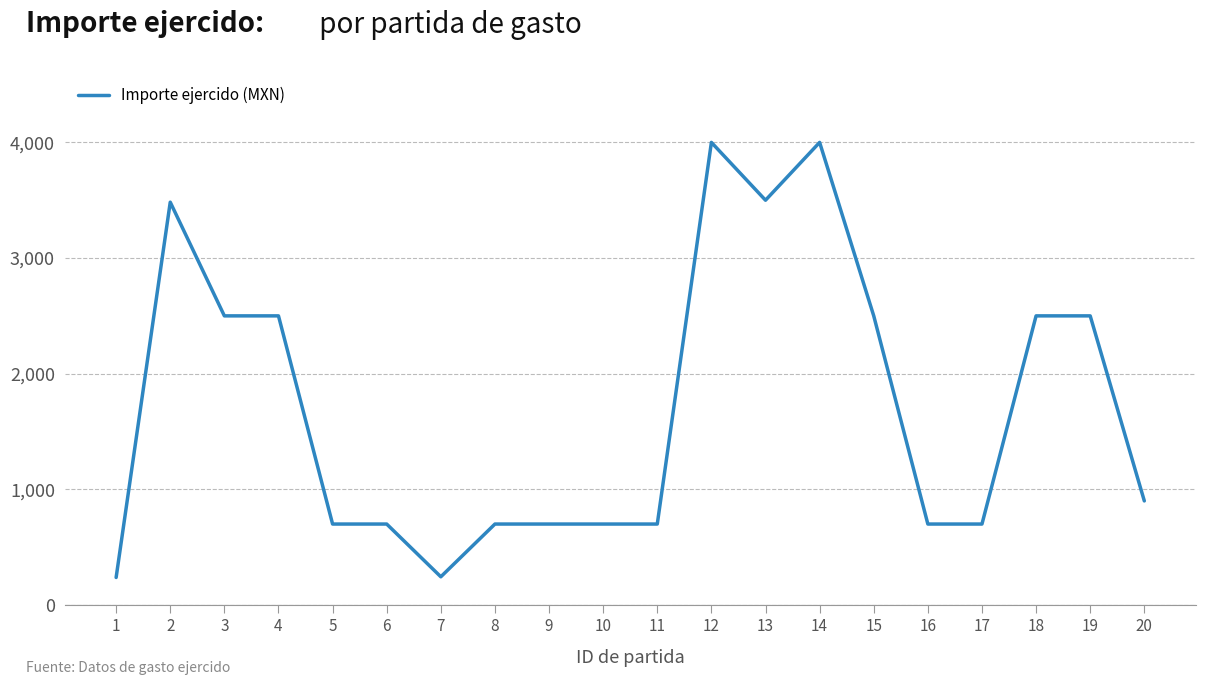

Count the number of categories in the chart.

20